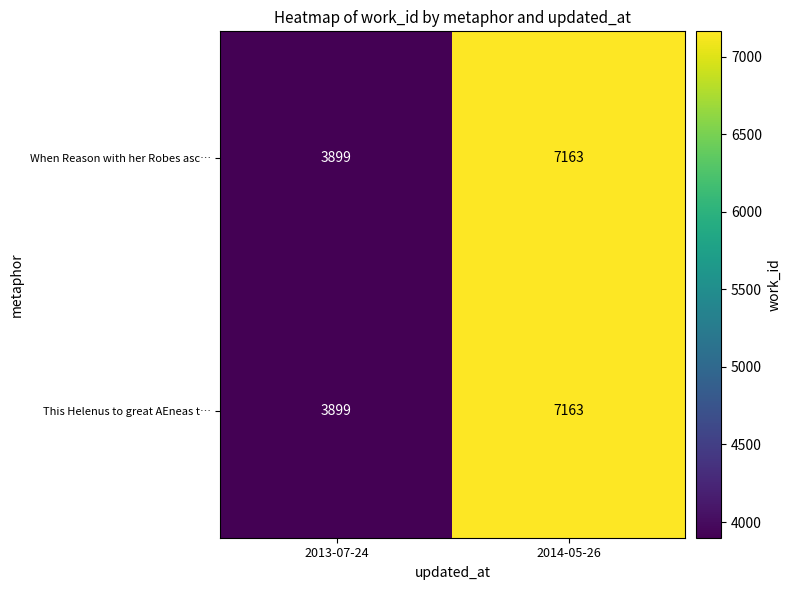

True or false: When Reason with her Robes asc… has a value of 7163 at 2014-05-26.

True